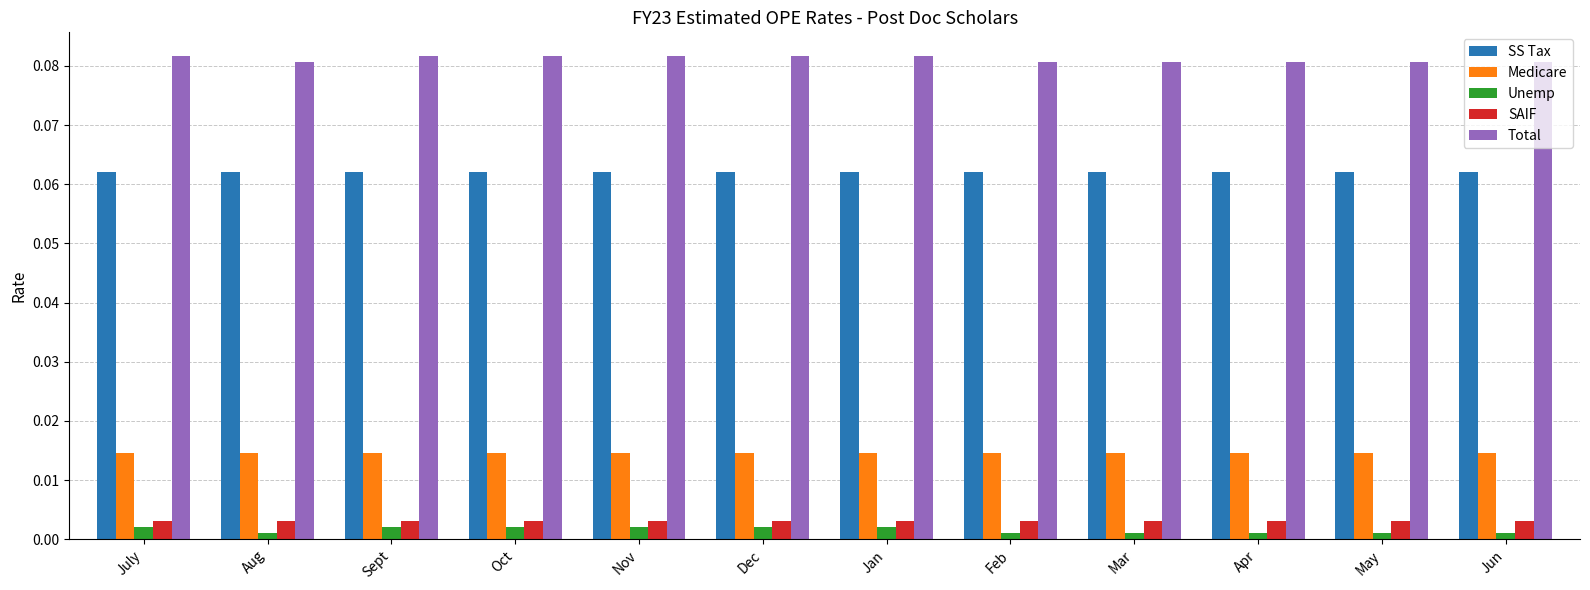

How many Total values are between 0 and 1?

12